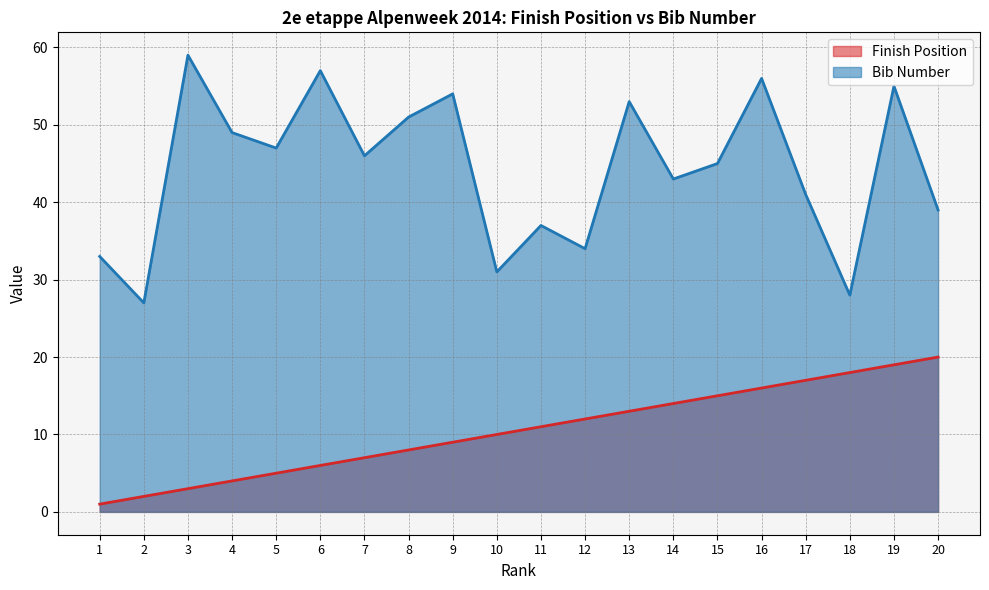

True or false: Bib Number and Finish Position cross at least once.

False